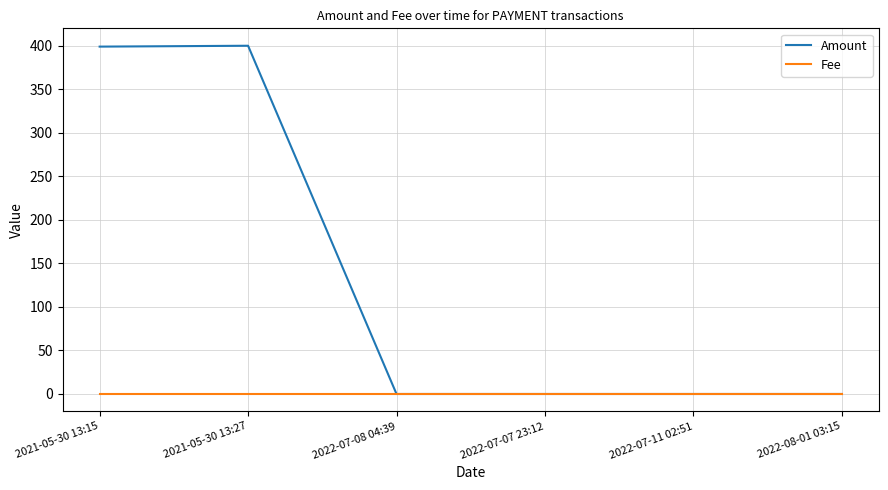

List the series in order of their peak value, highest first.

Amount, Fee